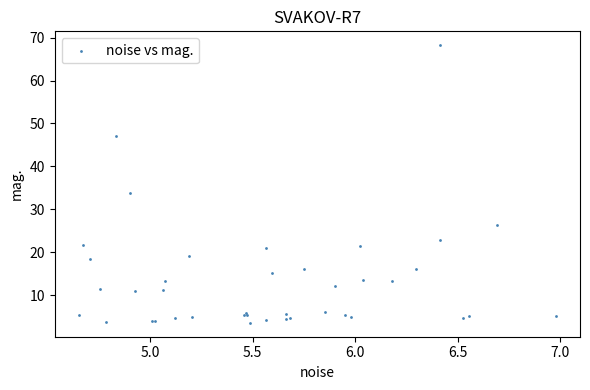

What Y value in the scatter plot is closest to 35?

33.8